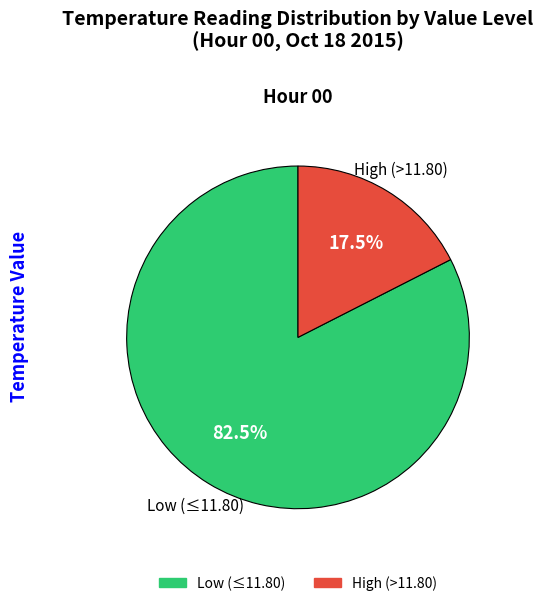

Is there any slice that represents more than half of the pie?

Yes